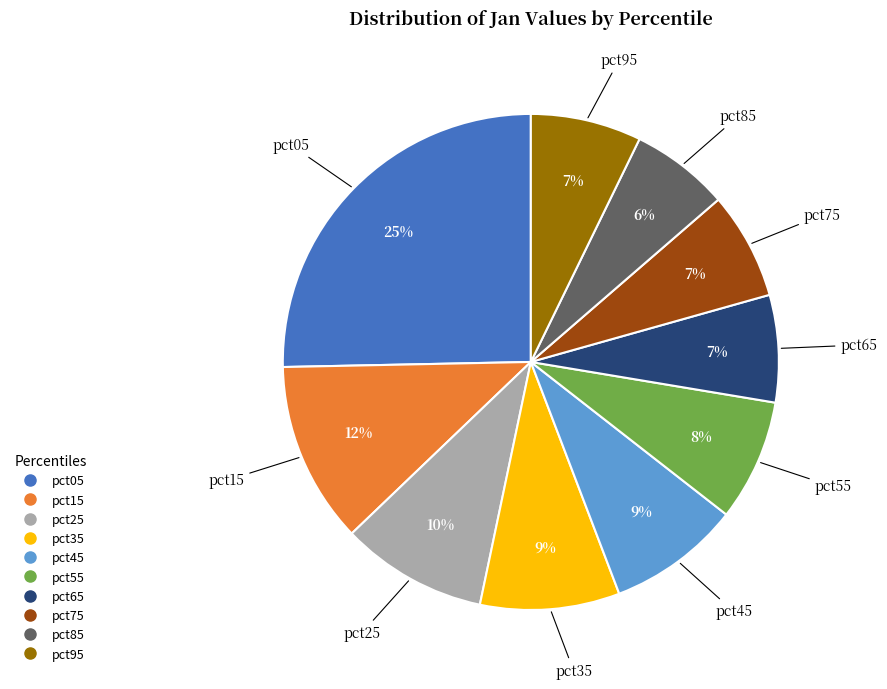

True or false: pct45 accounts for 9% of the total.

True